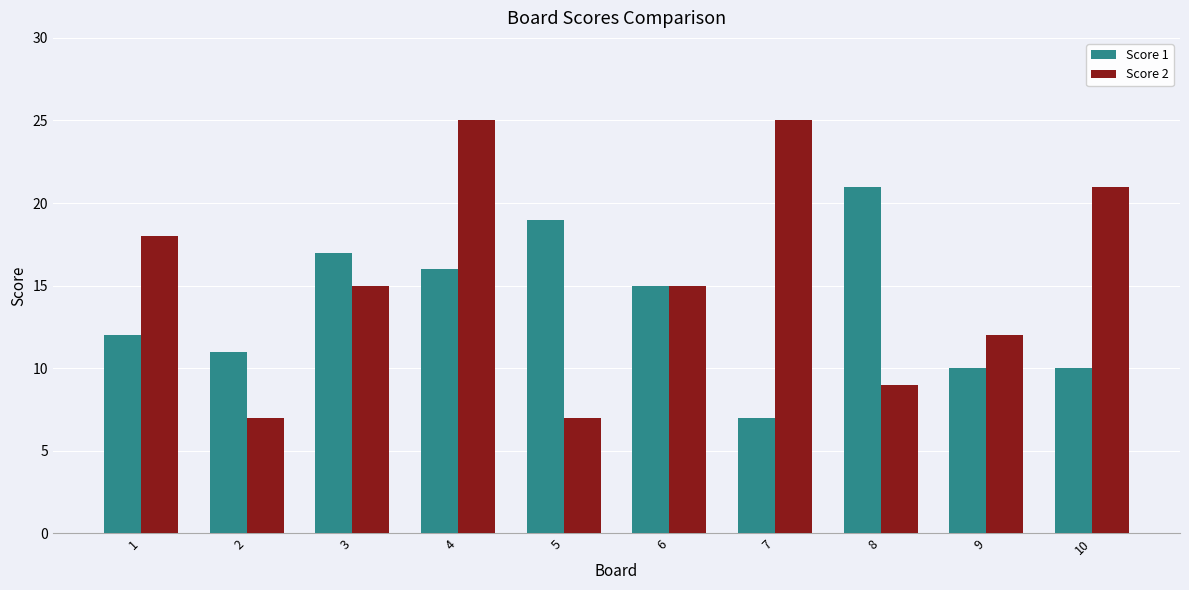

At how many categories does at least one series exceed 7?

10